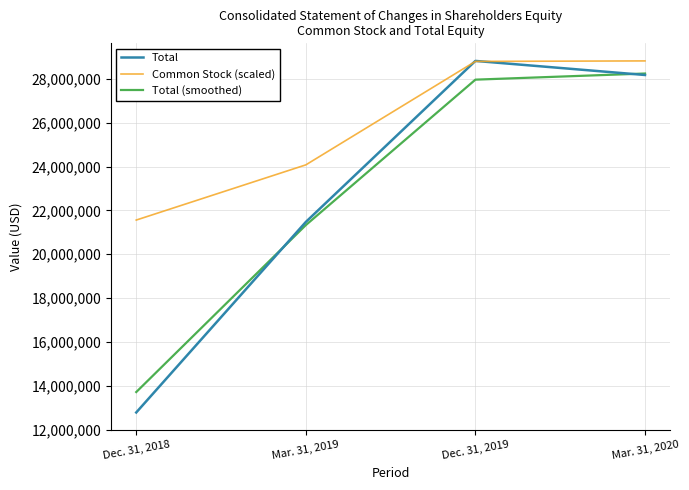

How many distinct data groups are displayed?

3